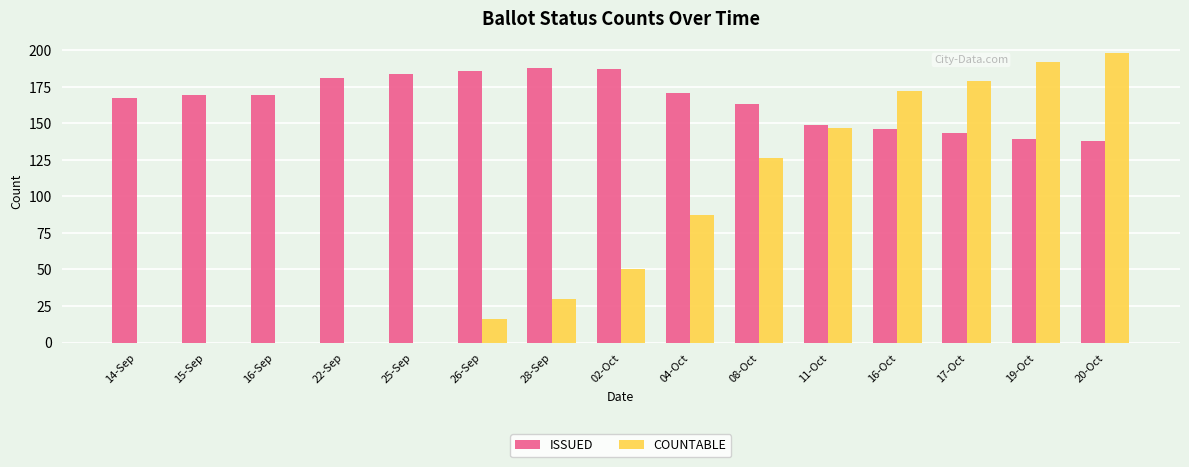

Is the value of ISSUED at 15-Sep greater than the value of COUNTABLE at 25-Sep?

Yes